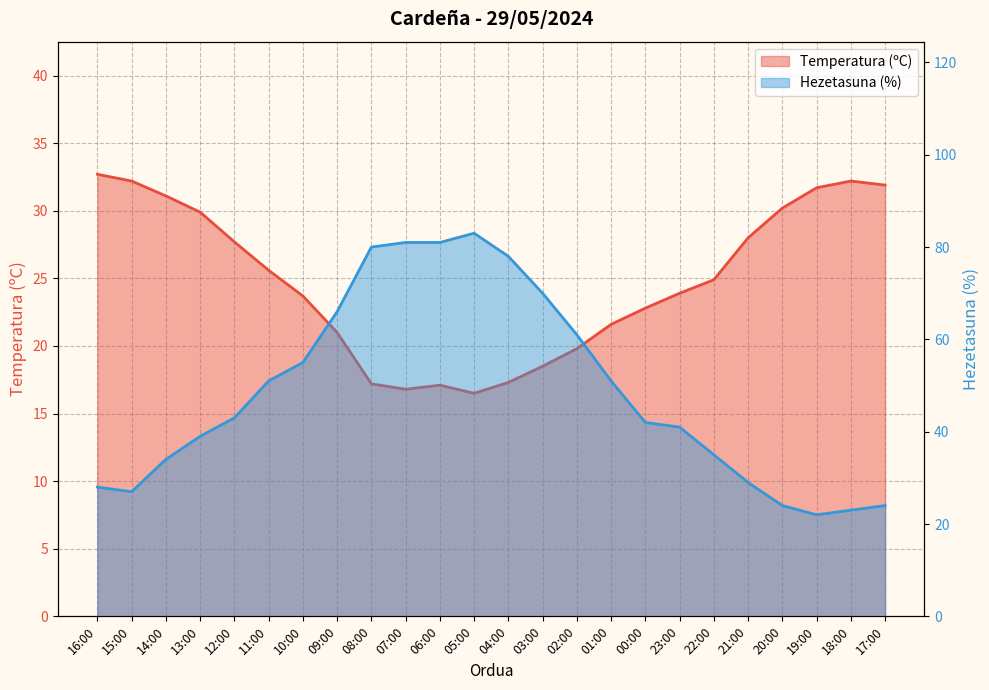

What is the total value across all series at 10:00?

78.7